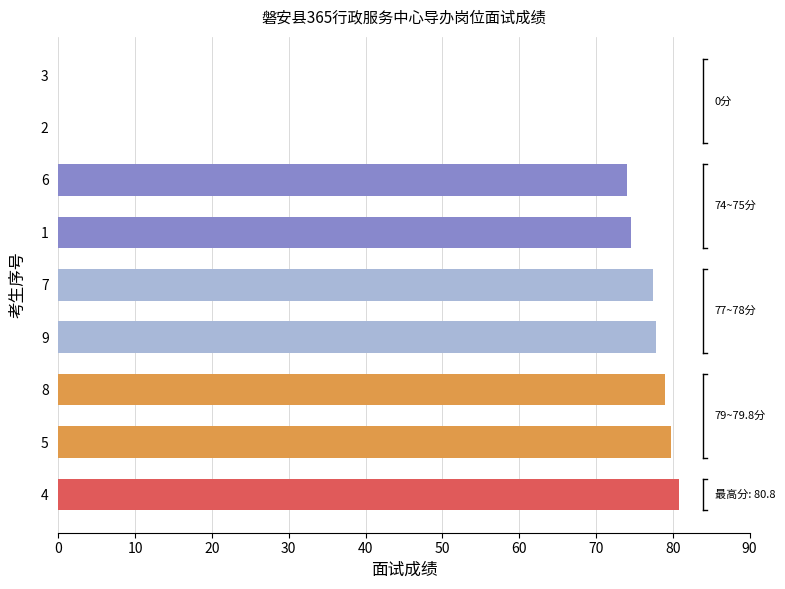

What is the maximum value shown in the chart?

80.8